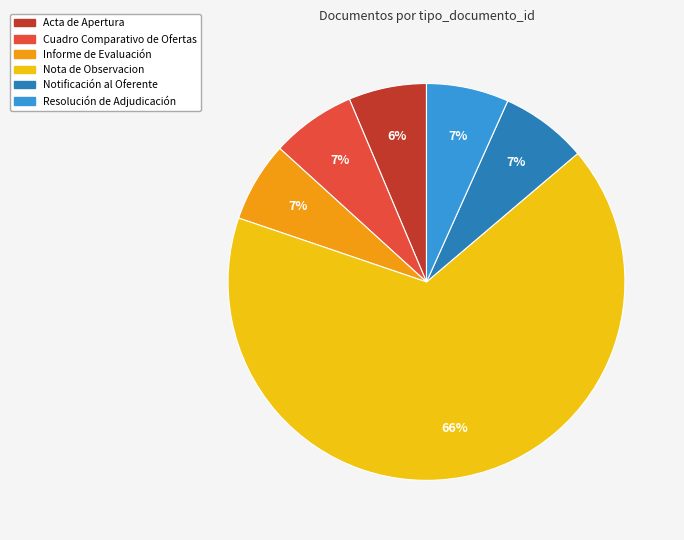

Does Cuadro Comparativo de Ofertas account for over 50% of the chart?

No